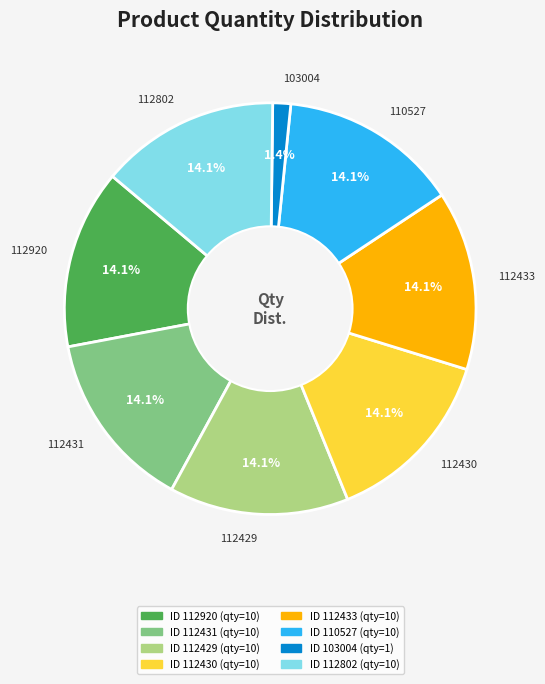

Which category has the smallest portion of the pie?

103004